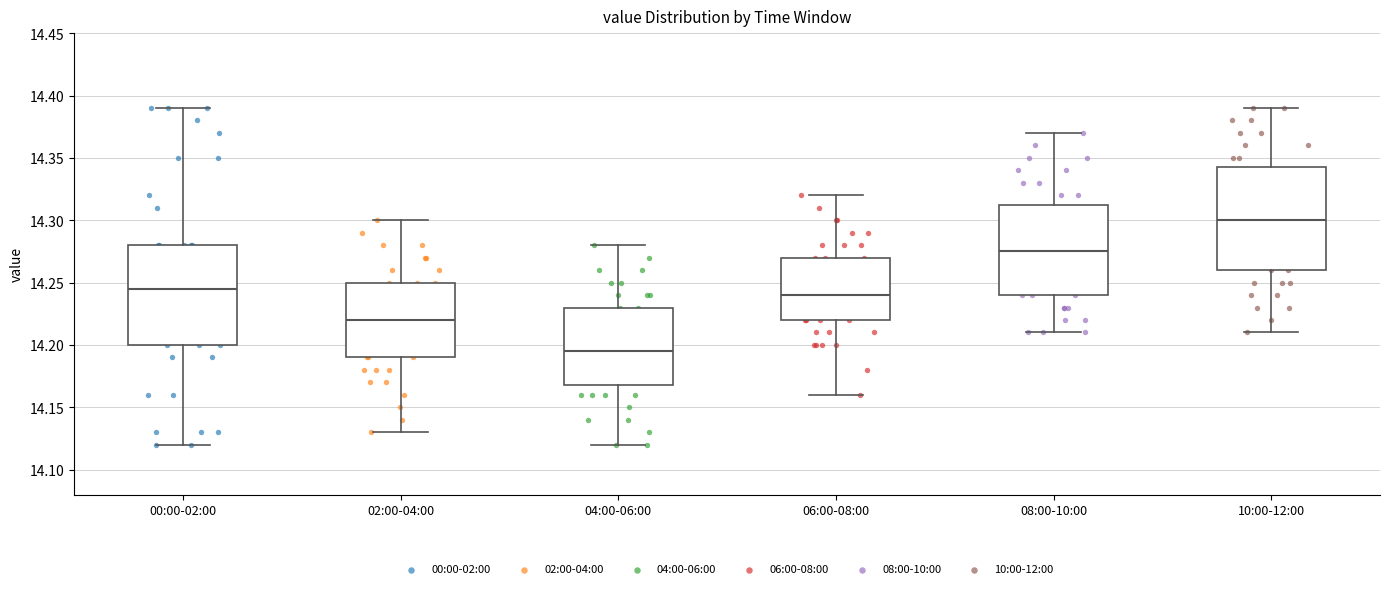

Which box has the highest median line?

10:00-12:00